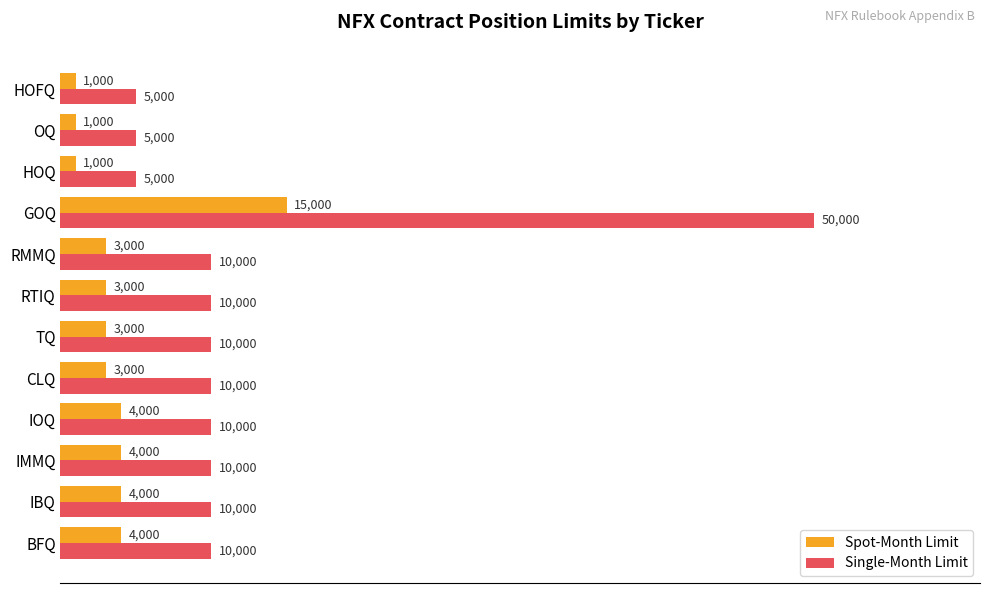

Which series changed the most between IBQ and RMMQ?

Spot-Month Limit